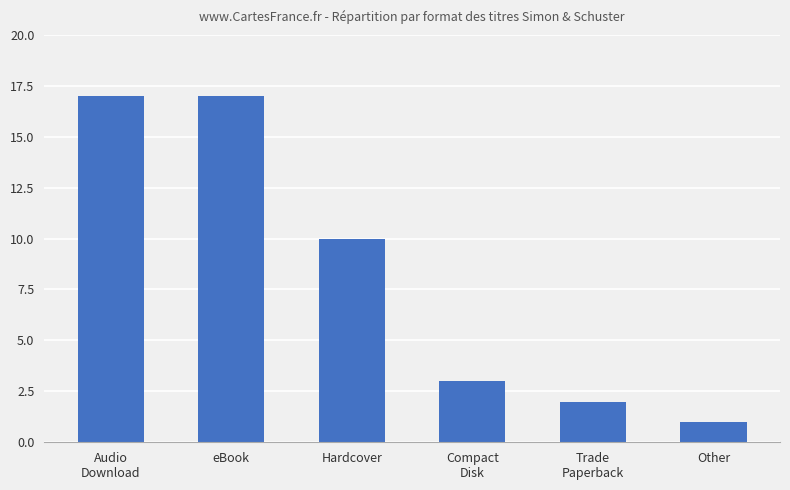

What is the ratio of the value at Audio
Download to the value at eBook?

1.0